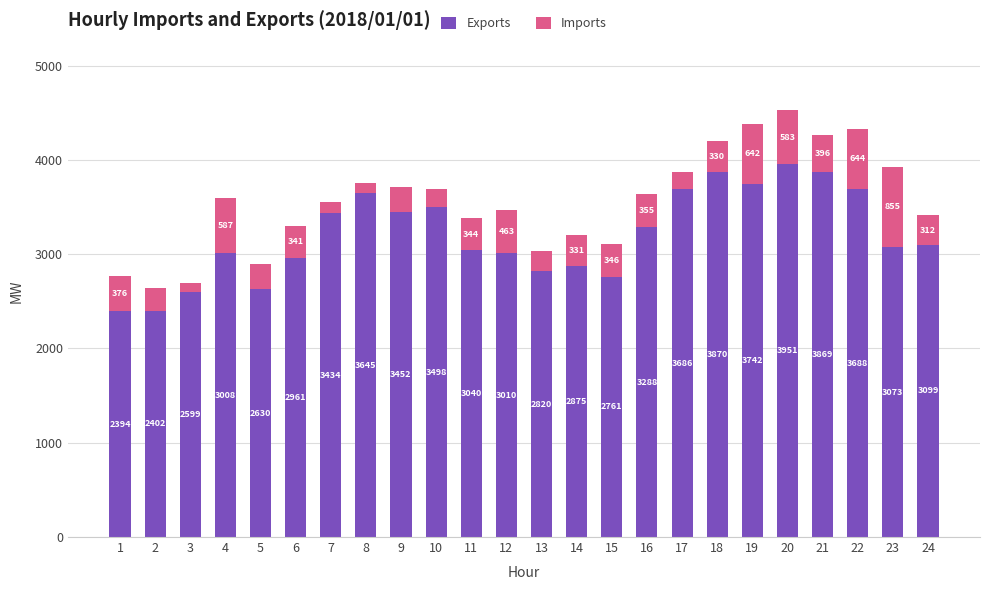

Reading left to right, transcribe the values for Exports.

1=2394	2=2402	3=2599	4=3008	5=2630	6=2961	7=3434	8=3645	9=3452	10=3498	11=3040	12=3010	13=2820	14=2875	15=2761	16=3288	17=3686	18=3870	19=3742	20=3951	21=3869	22=3688	23=3073	24=3099